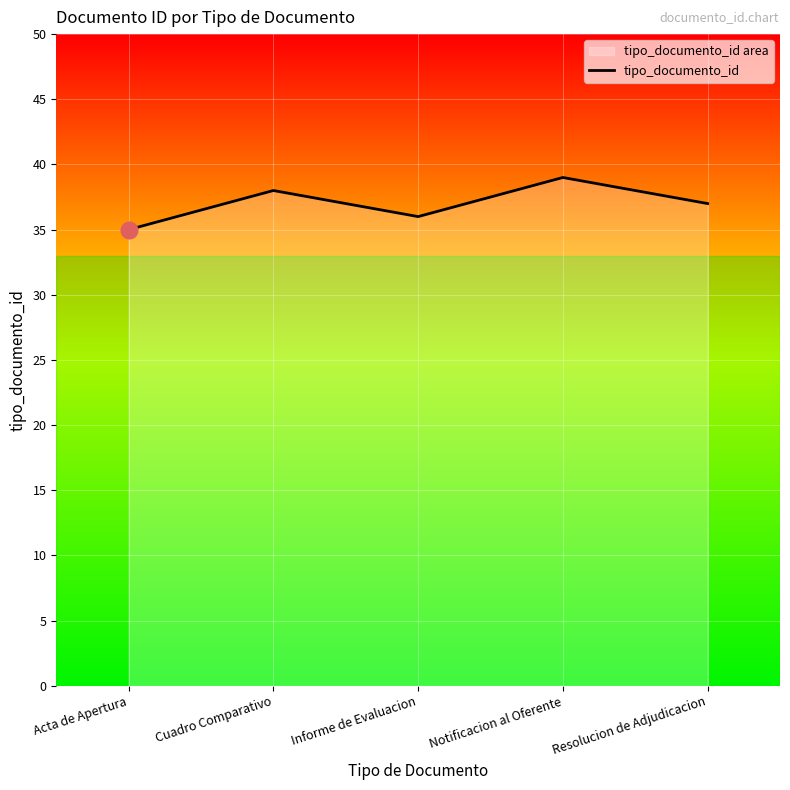

What is the difference between the maximum and second lowest values?

3